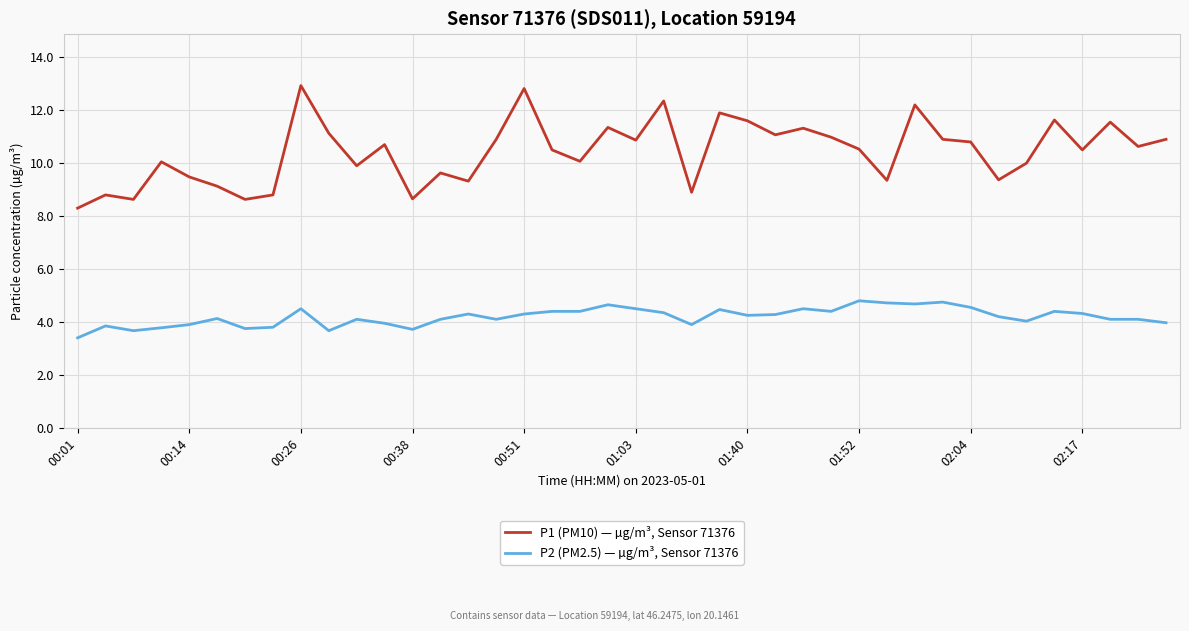

List the series in order of their peak value, highest first.

P1 (PM10) — µg/m³, Sensor 71376, P2 (PM2.5) — µg/m³, Sensor 71376